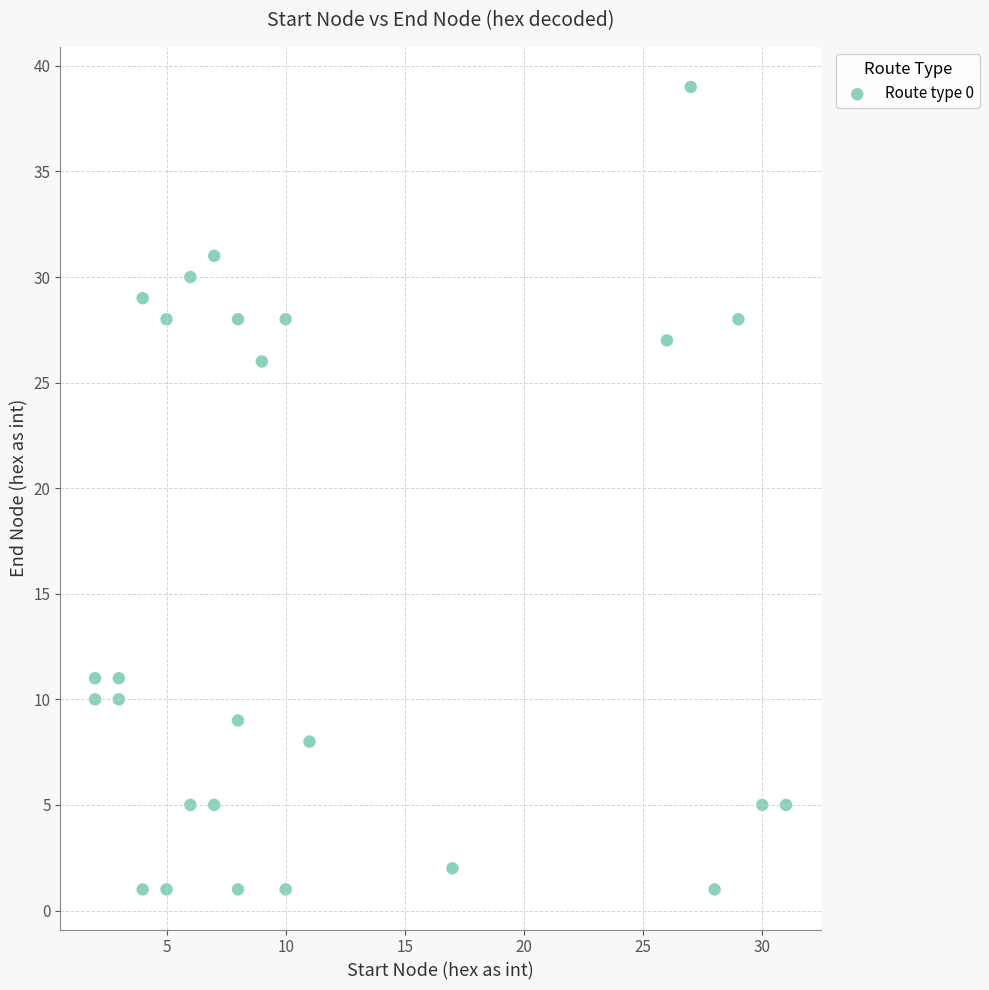

What Y value in the scatter plot is closest to 20?

26